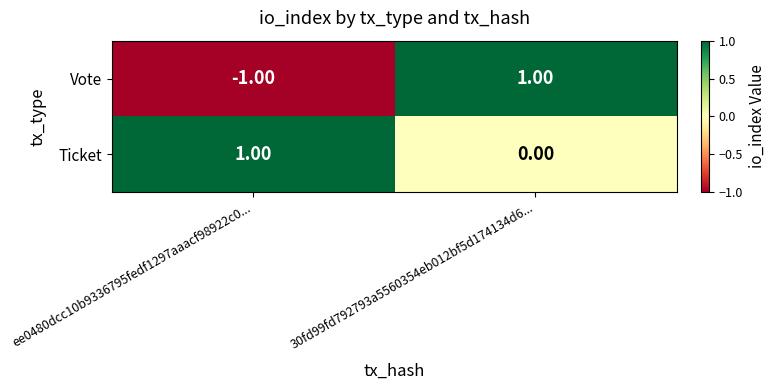

Rank the series at 30fd99fd792793a5560354eb012bf5d174134d6... from lowest to highest value.

Ticket, Vote